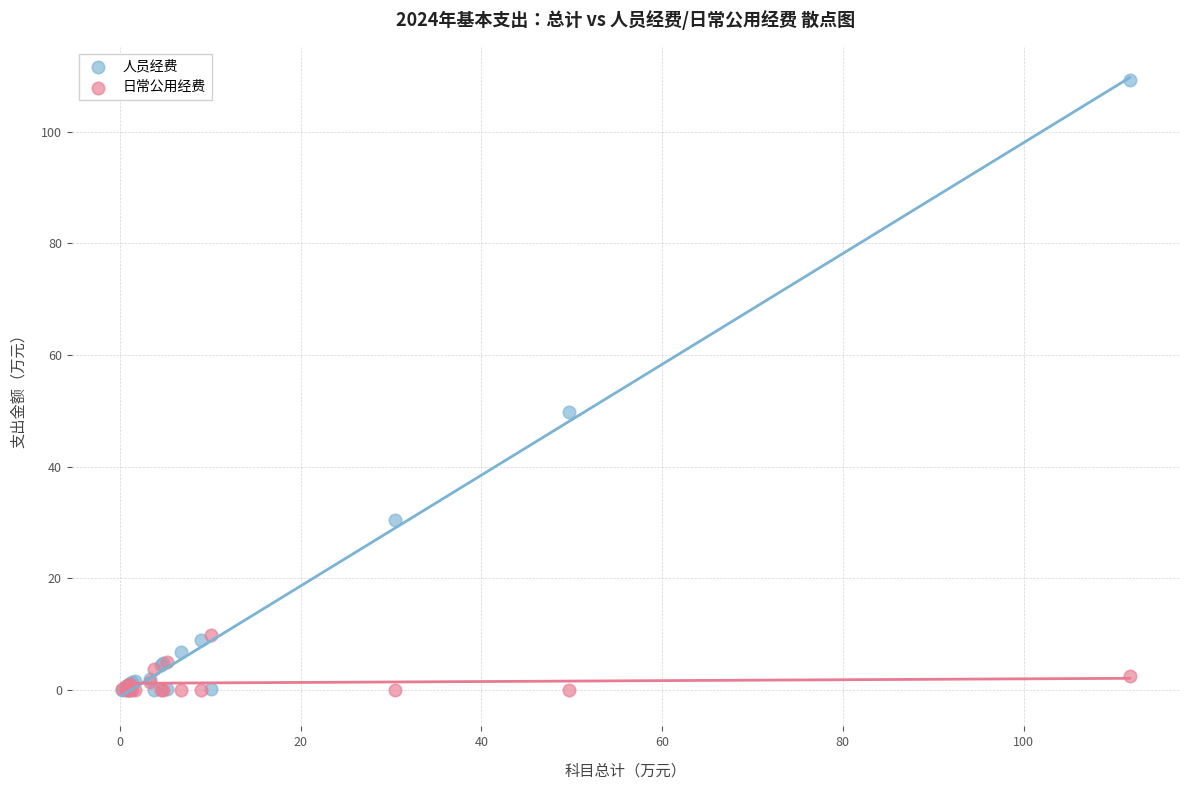

What are all the series names shown in the legend?

人员经费, 日常公用经费